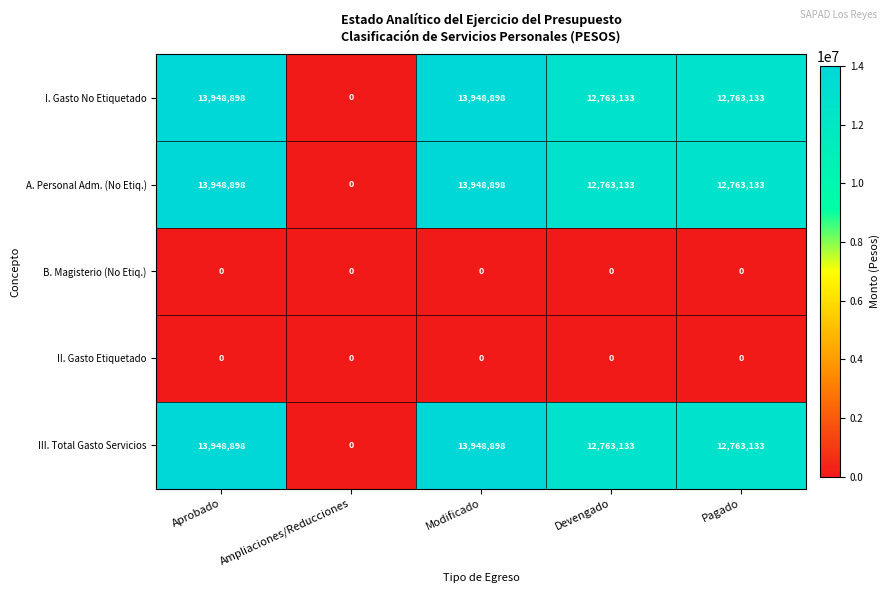

What is the total value across all series at Modificado?

41846694